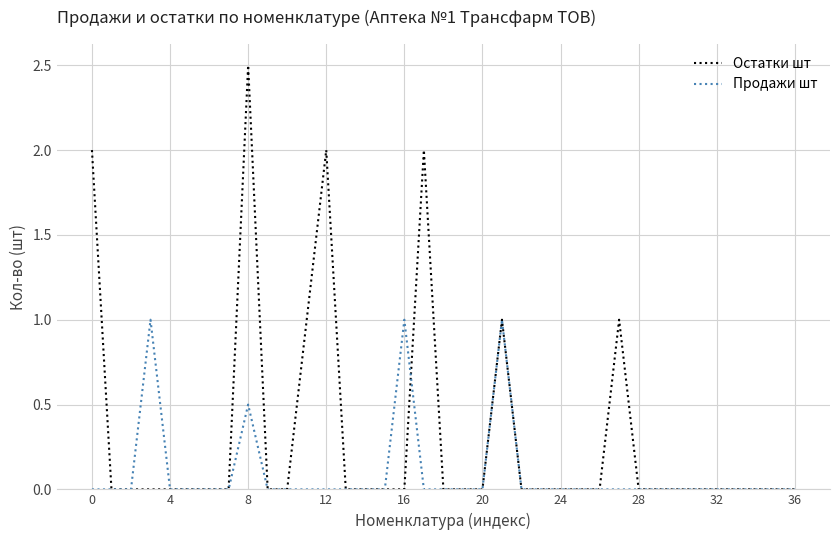

What are all the series names shown in the legend?

Остатки шт, Продажи шт